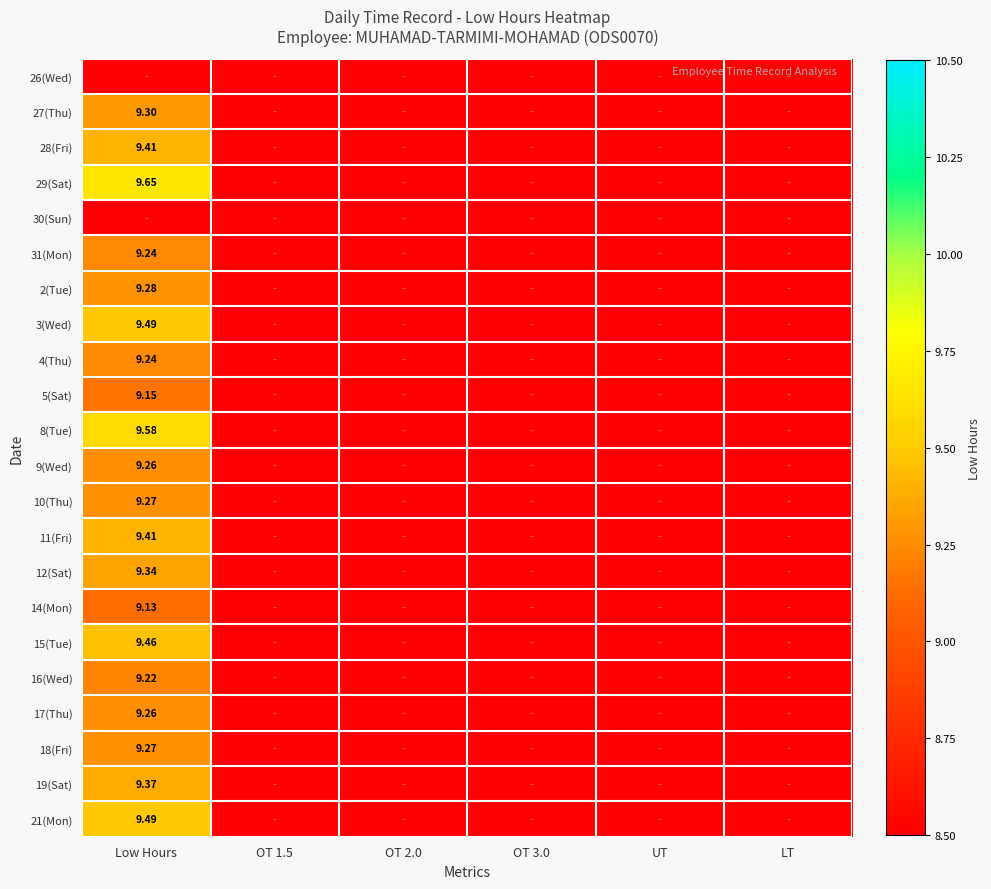

At how many categories does at least one series exceed 3?

1